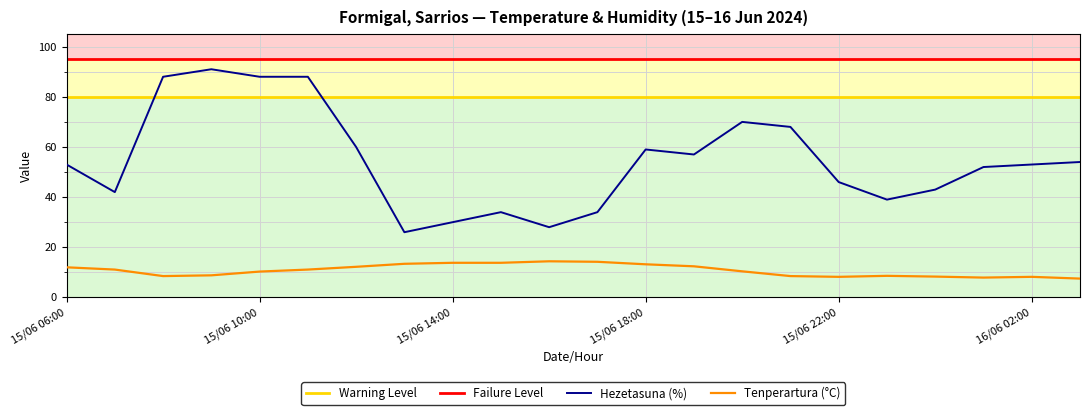

Which category has the highest value across all series?

15/06 09:00